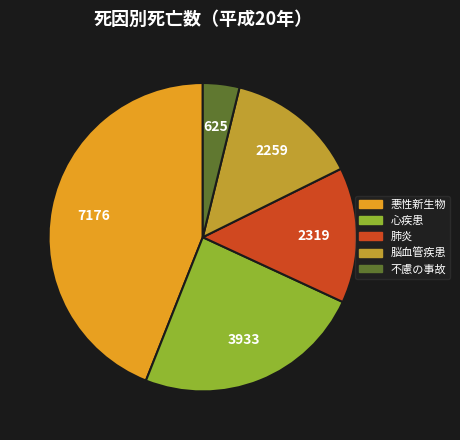

Which category has the biggest portion of the pie?

悪性新生物